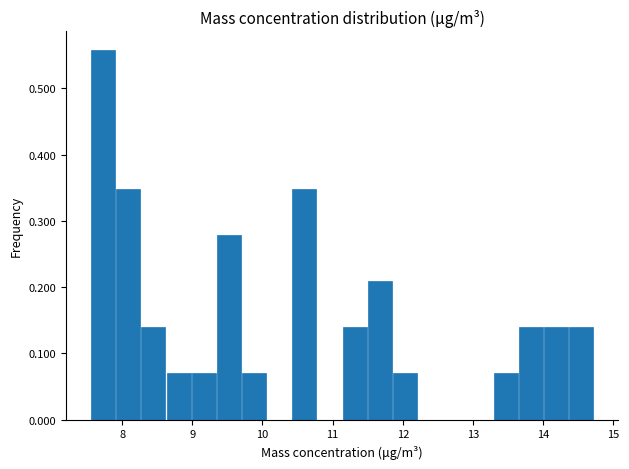

Around what value on the x-axis is the tallest bar? Give the approximate position of its centre, as read against the axis.

7.7